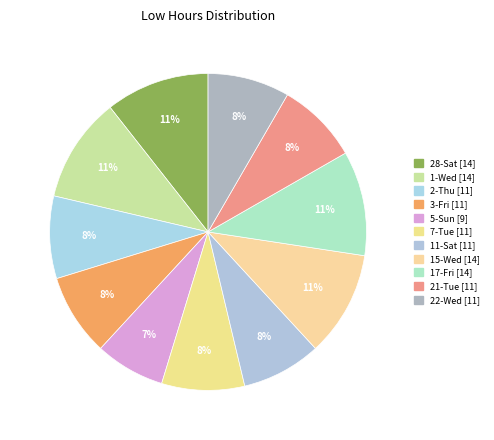

What is the ratio of the value at 1-Wed to the value at 22-Wed?

1.3